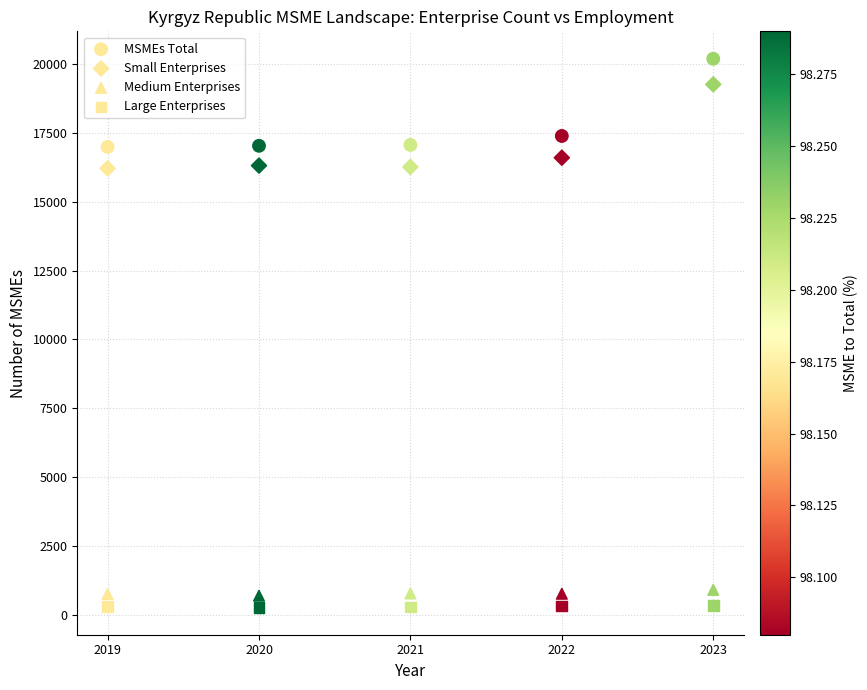

How many data points are displayed?

20